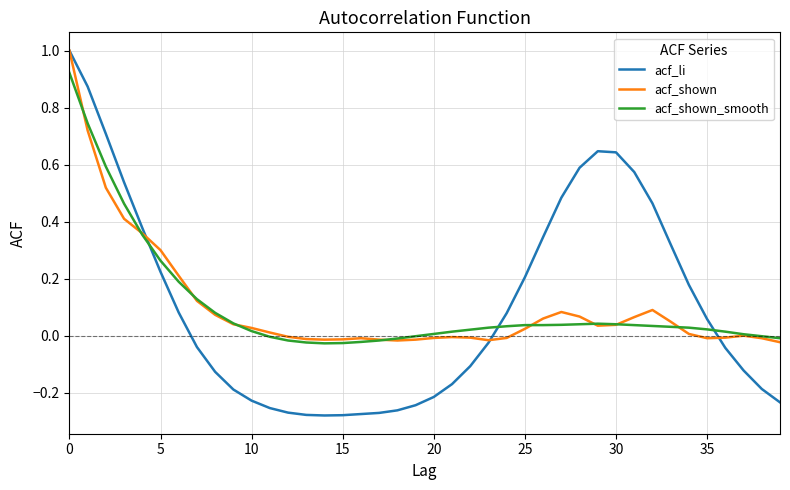

In acf_li, how many points are lower than both neighbors (excluding endpoints)?

1